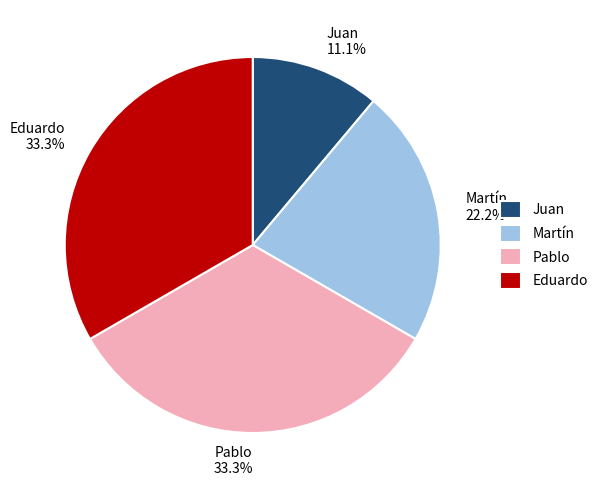

Does any single category account for the majority?

No